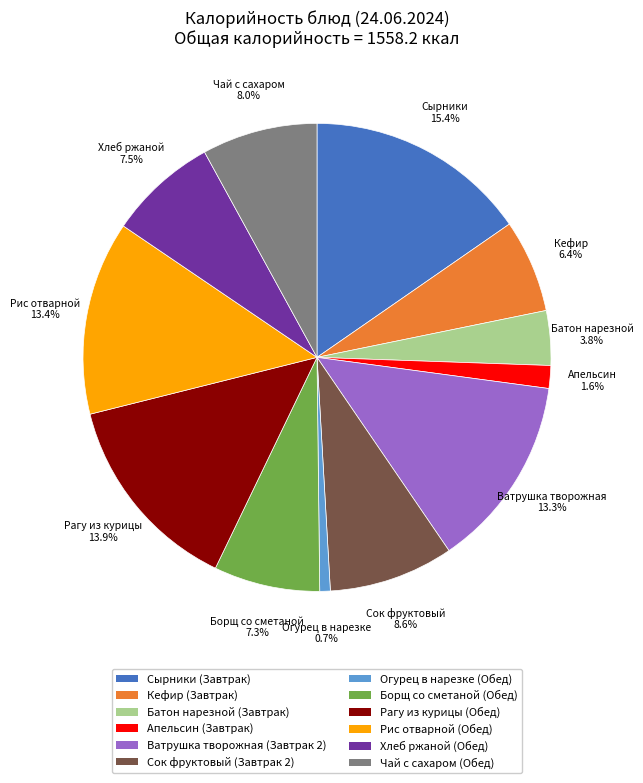

What is the ratio of the value at Кефир (Завтрак) to the value at Хлеб ржаной (Обед)?

0.9